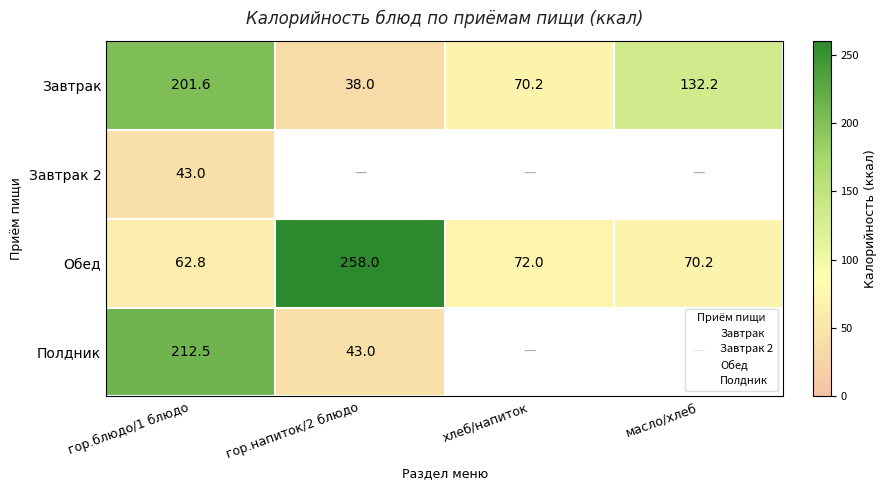

The Завтрак series shows 15.9 at гор.напиток/2 блюдо. True or false?

False